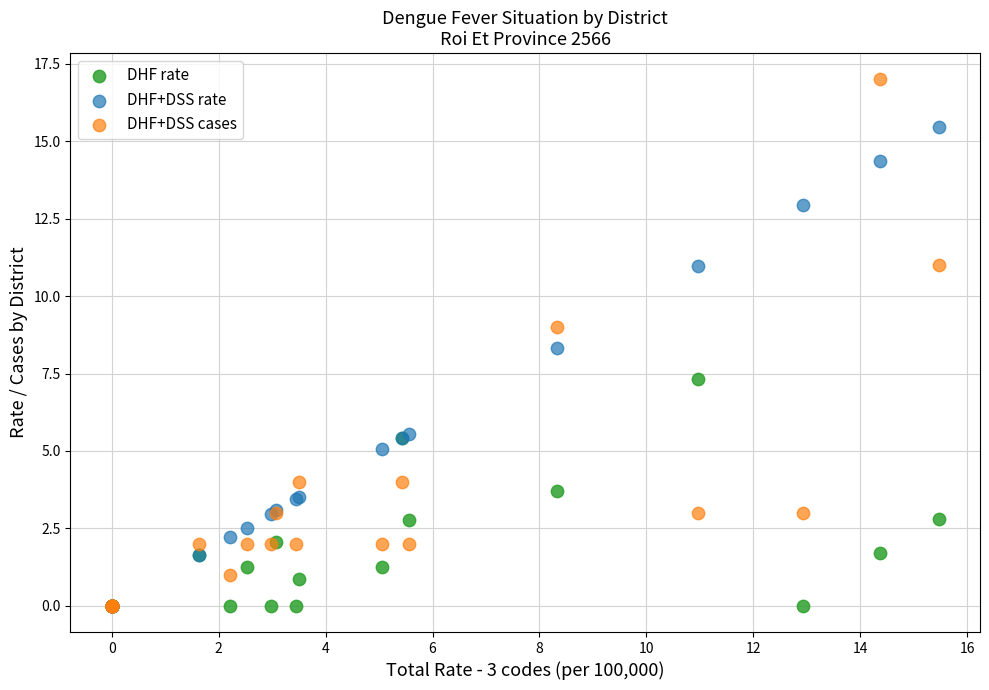

In the DHF+DSS cases series, what Y value is closest to 8?

9.0